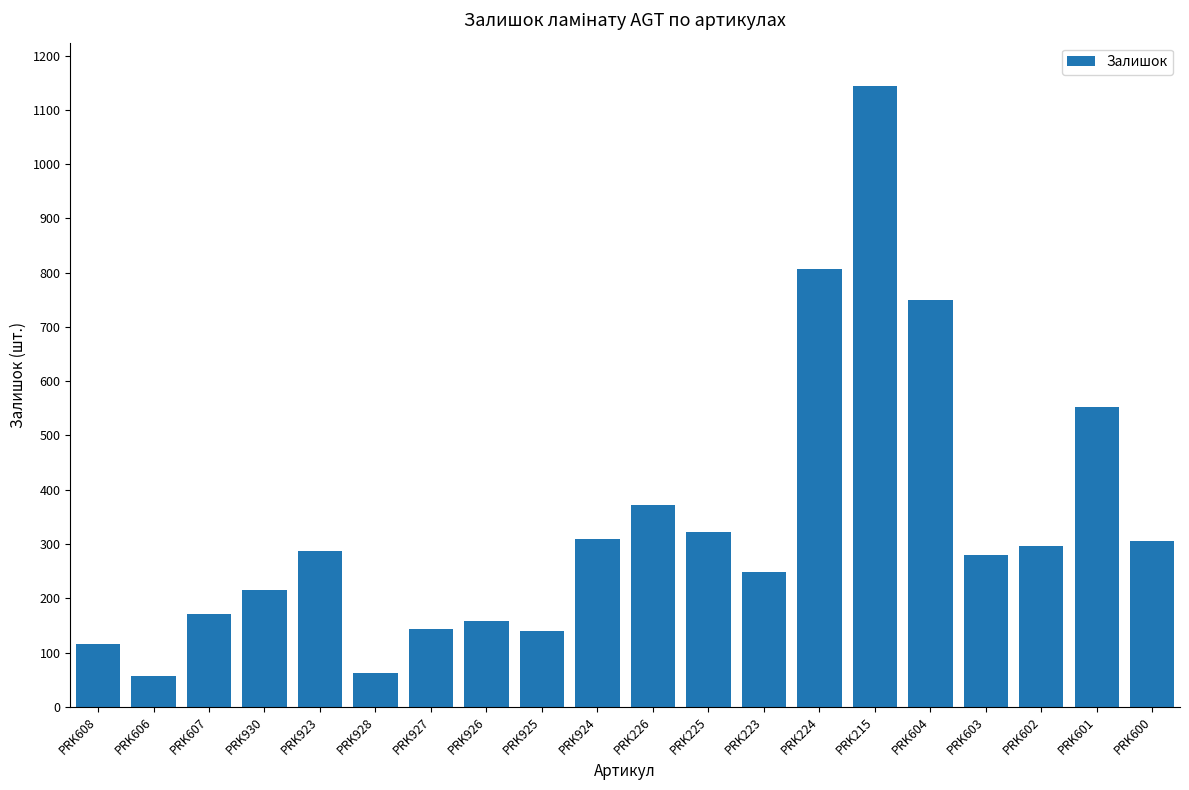

Which has a higher value, PRK600 or PRK603?

PRK600